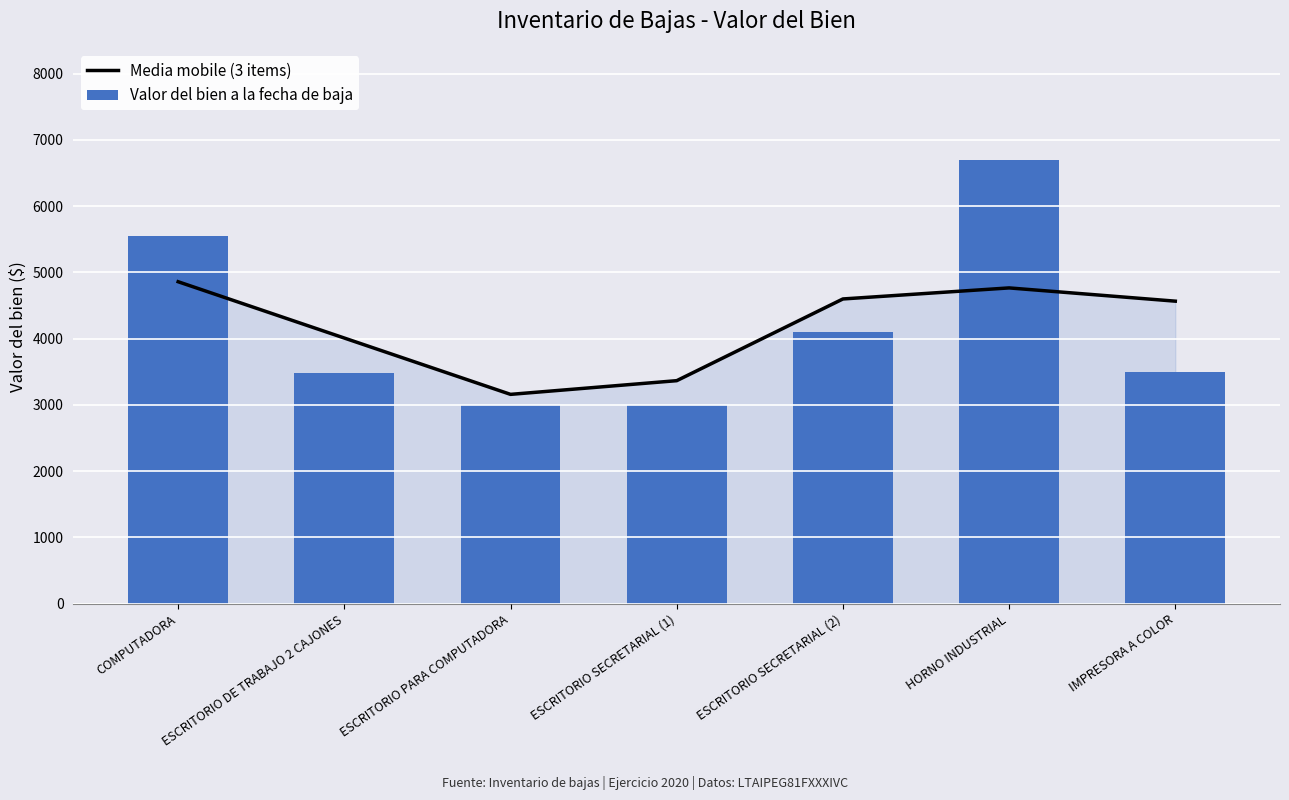

Does the chart contain stacked bars?

No